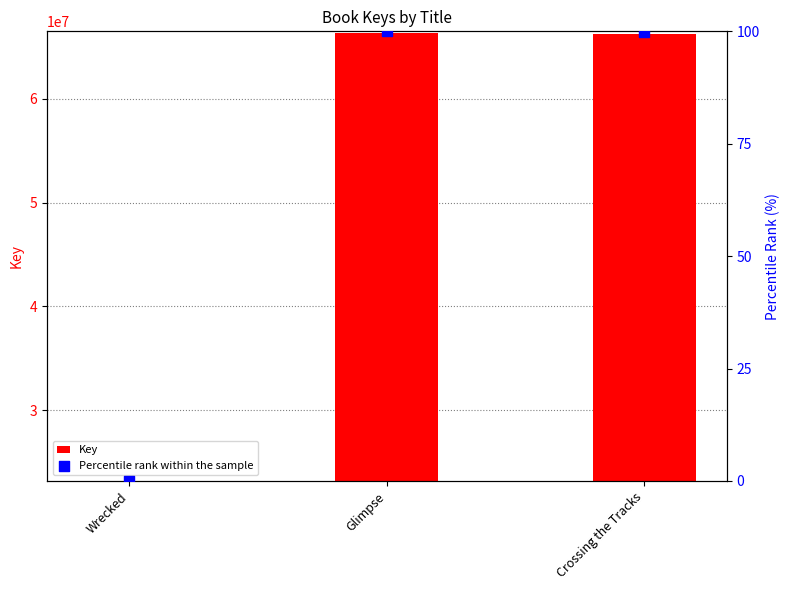

Which series has the largest Y range (max minus min)?

Key